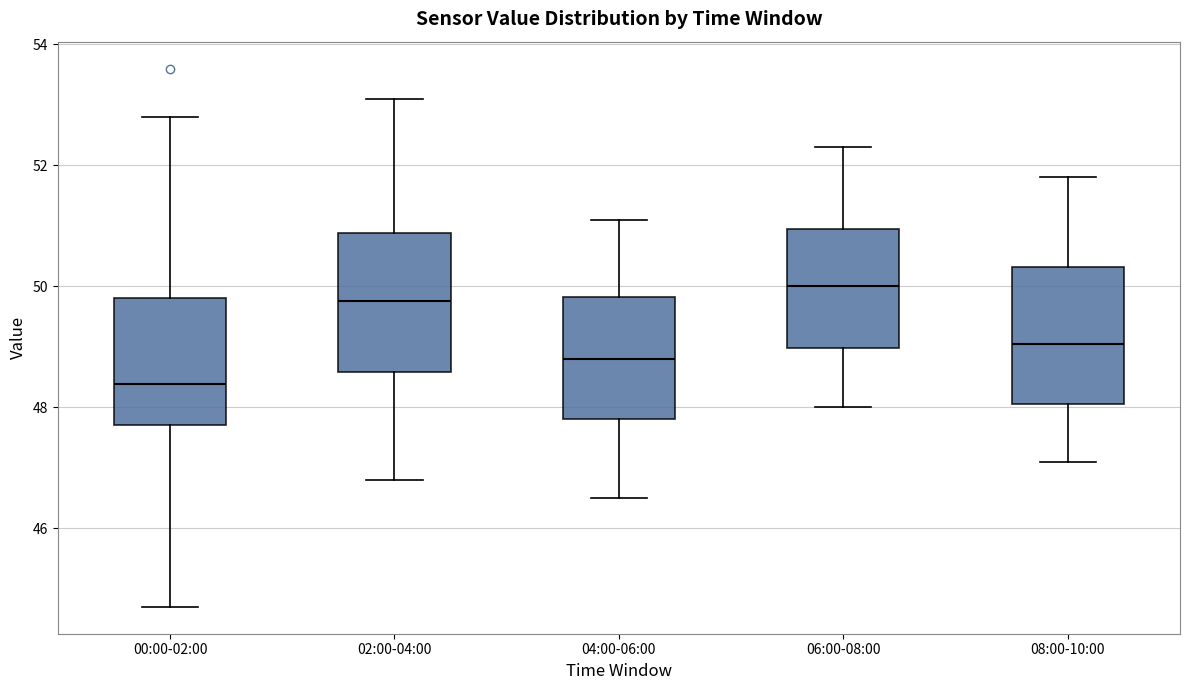

Which box's median line is the lowest?

00:00-02:00